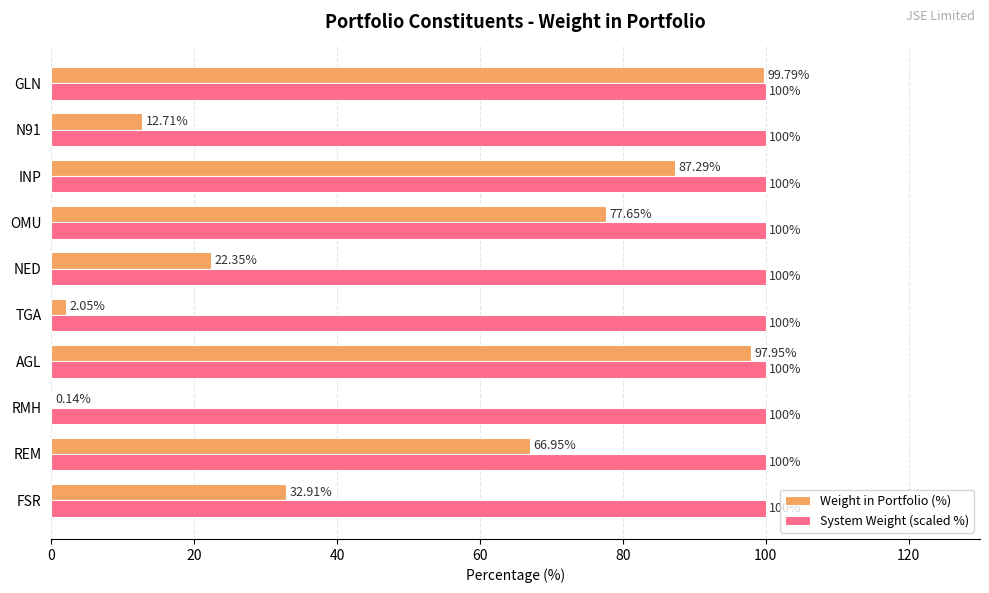

What is the sum of all System Weight (scaled %) values?

1000.0